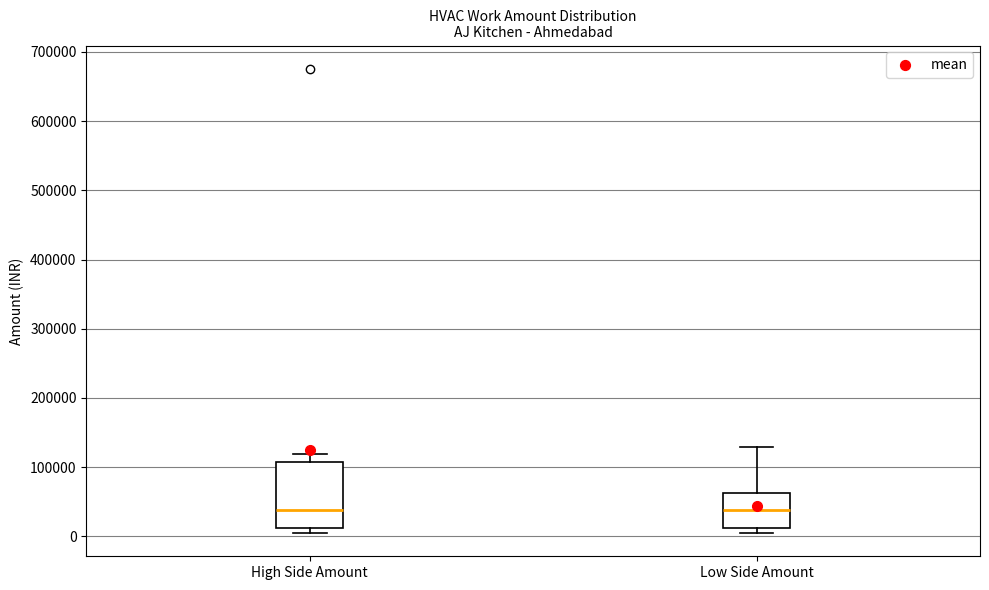

Where is the upper edge of the box for Low Side Amount on the y-axis? The values are not printed on the chart, so give them approximately, as read against the axis.

60000